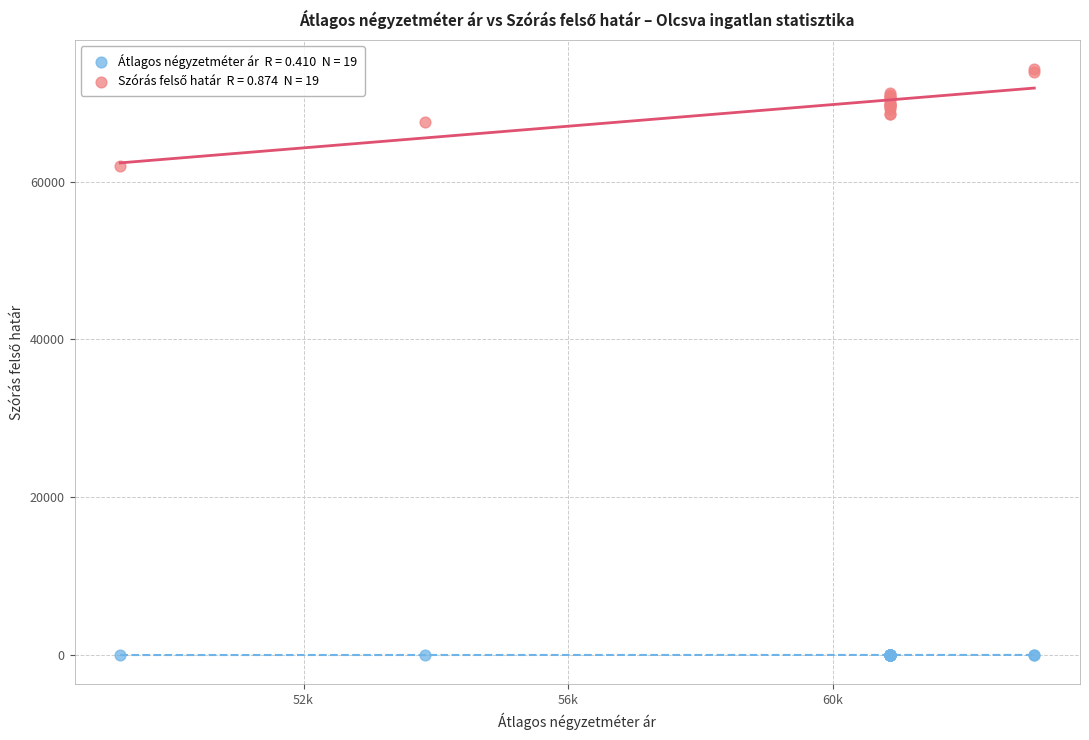

Across all series, what Y value is closest to 37106?

61940